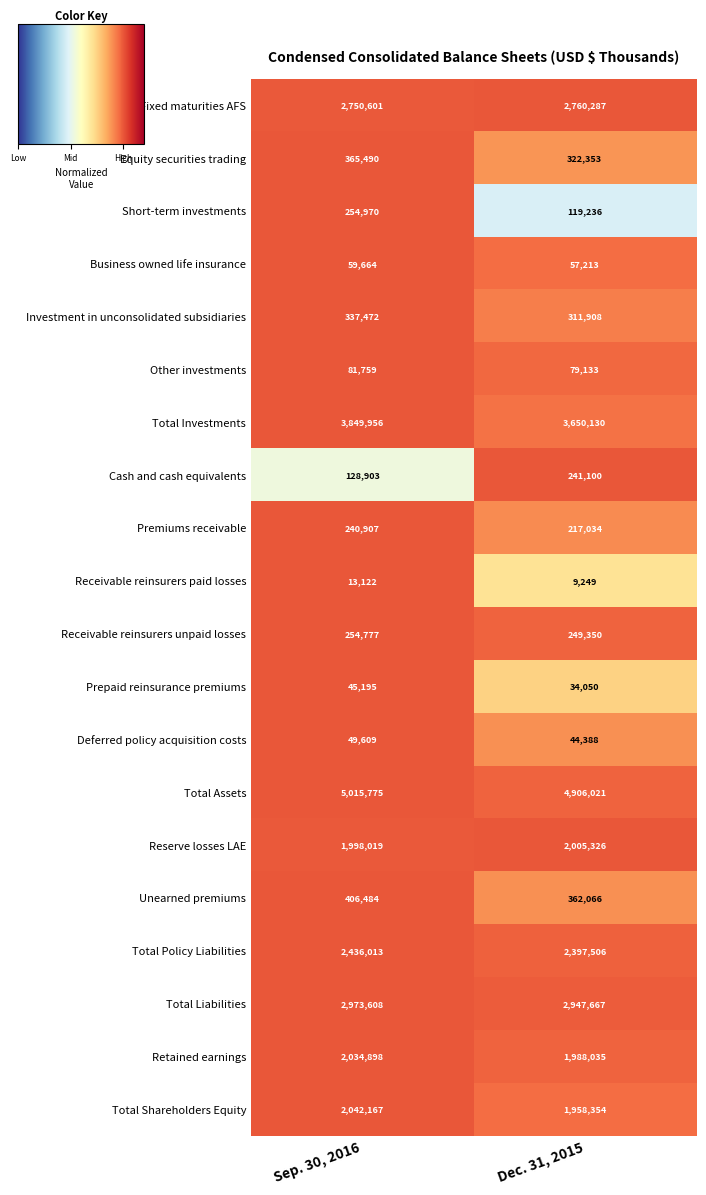

Which series has the widest spread of values?

Total Investments